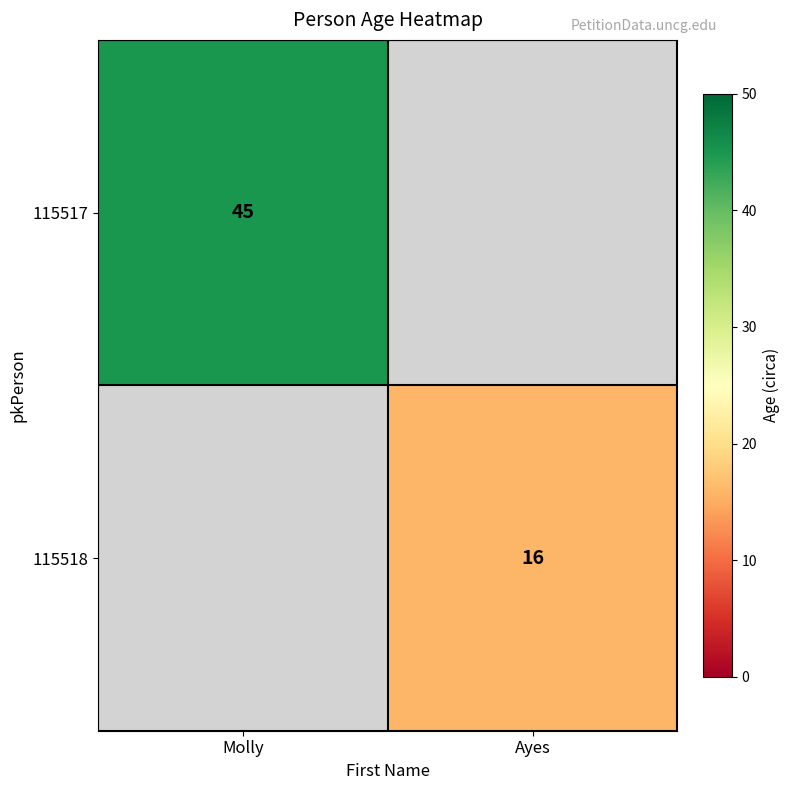

The value of 115518 at Ayes is 27. True or false?

False